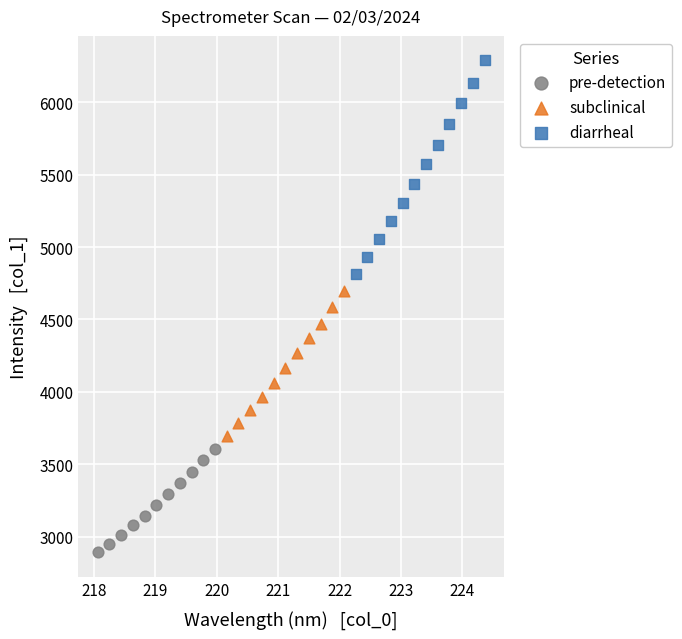

Which series has the widest spread of Y values?

diarrheal